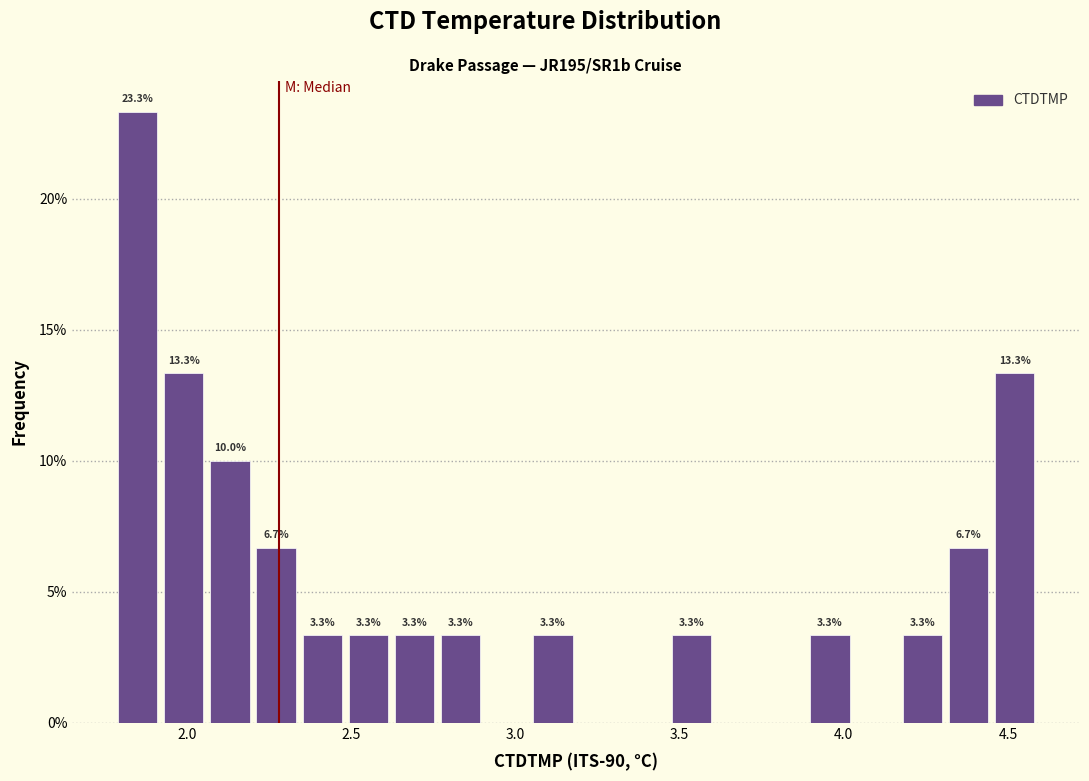

Read against the x-axis, roughly where is the centre of the tallest bar?

1.85